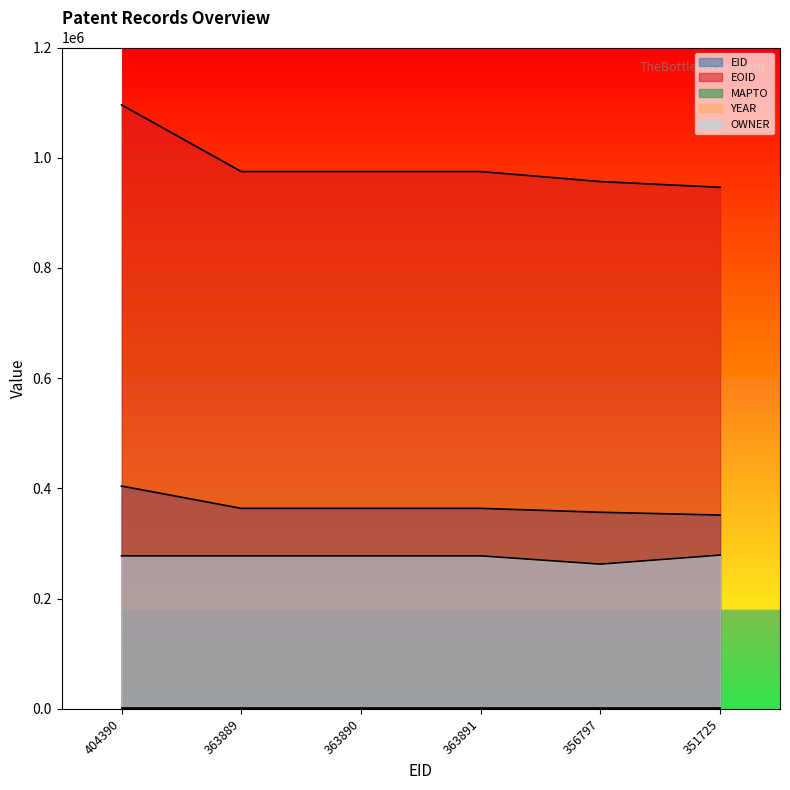

Count the number of categories in the chart.

6